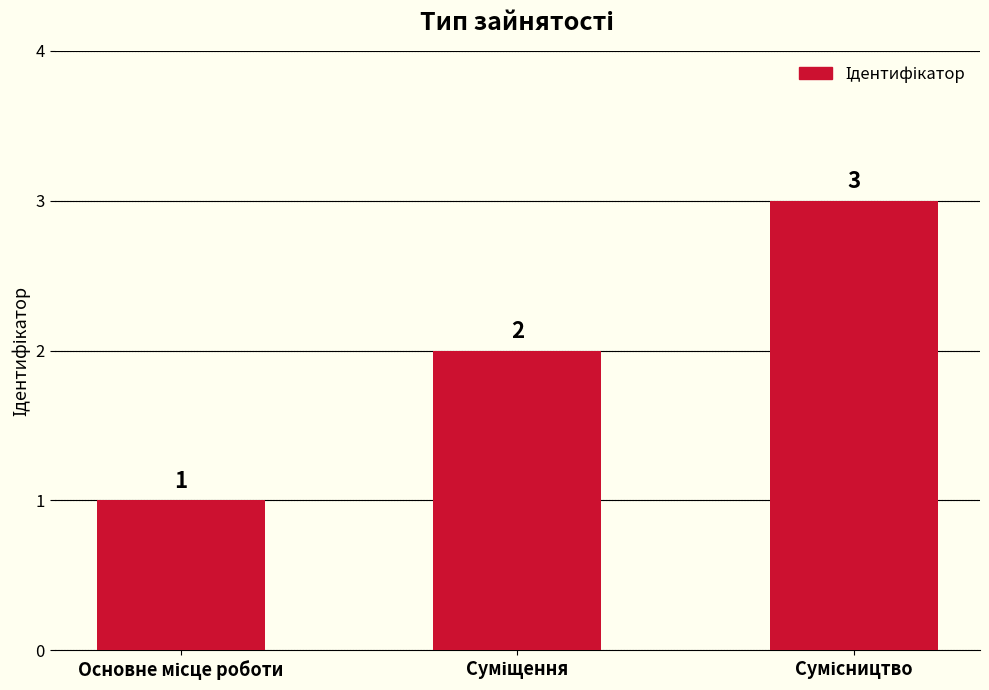

What is the value of the 3rd bar from the left?

3